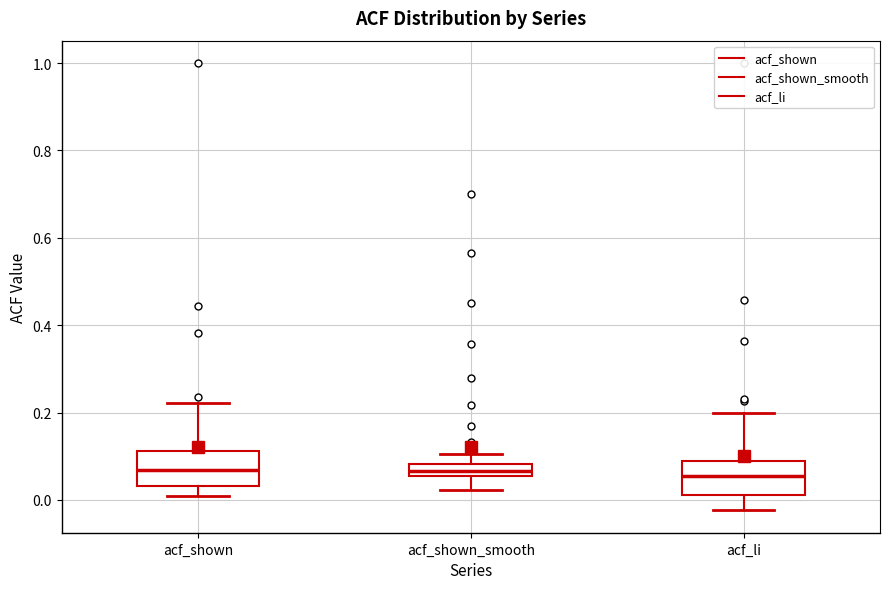

Where does the lower whisker of the box for acf_shown_smooth end on the y-axis? The values are not printed on the chart, so give them approximately, as read against the axis.

0.02